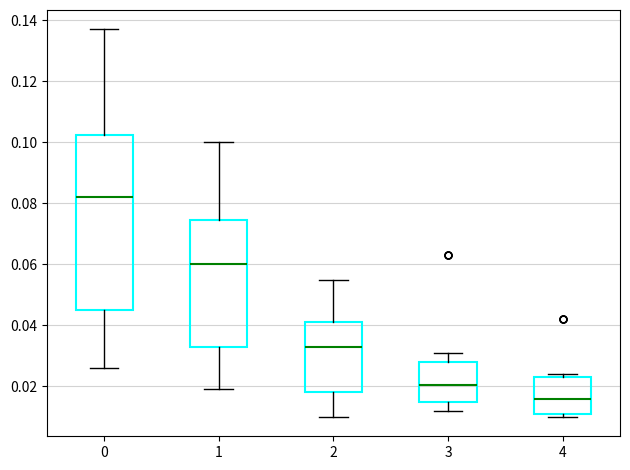

Reading left to right, transcribe this box plot: for each box, give where its median line is, the range the box spans, and where its two whiskers end, as read against the y-axis. The values are not printed on the chart, so give them approximately, as read against the axis.

0: median 0.082, box 0.046 to 0.102, whiskers 0.026 to 0.138
1: median 0.060, box 0.032 to 0.074, whiskers 0.020 to 0.100
2: median 0.034, box 0.018 to 0.042, whiskers 0.010 to 0.056
3: median 0.020, box 0.016 to 0.028, whiskers 0.012 to 0.032
4: median 0.016, box 0.012 to 0.024, whiskers 0.010 to 0.024 (just above the box's upper edge)